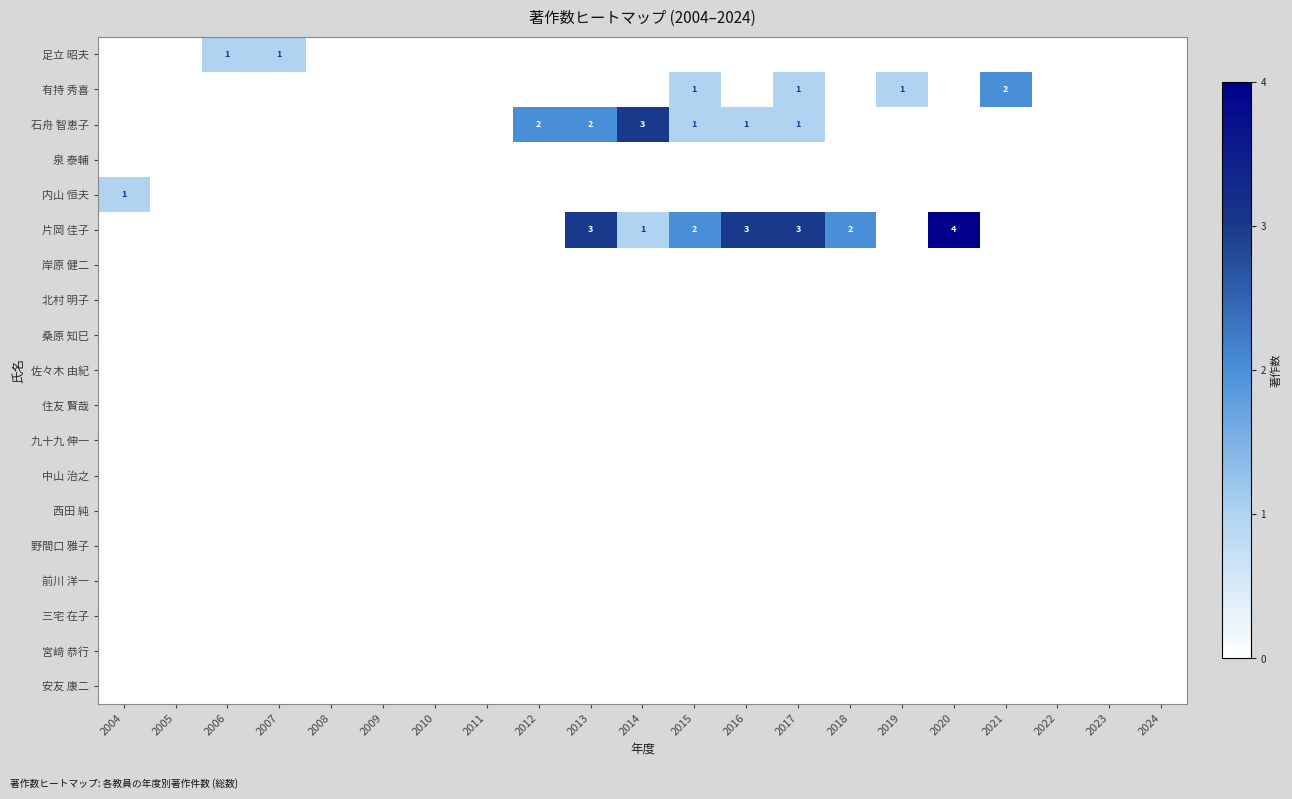

Is it true that 足立 昭夫 equals 0 at 2007?

False